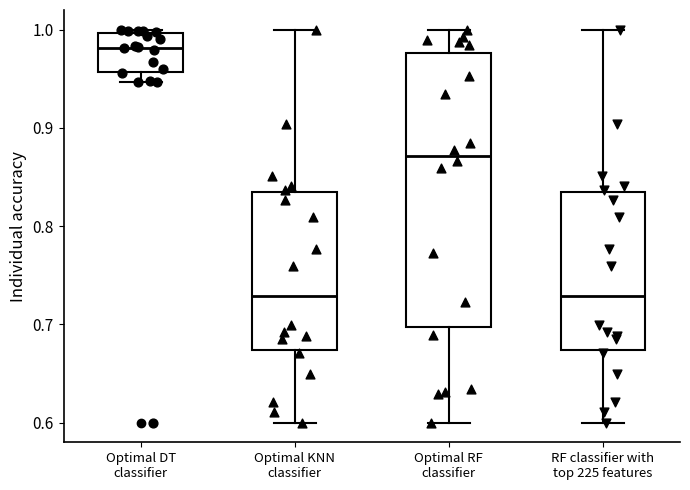

Where does the median line of the box for Optimal DT classifier sit on the y-axis? The values are not printed on the chart, so give them approximately, as read against the axis.

0.98